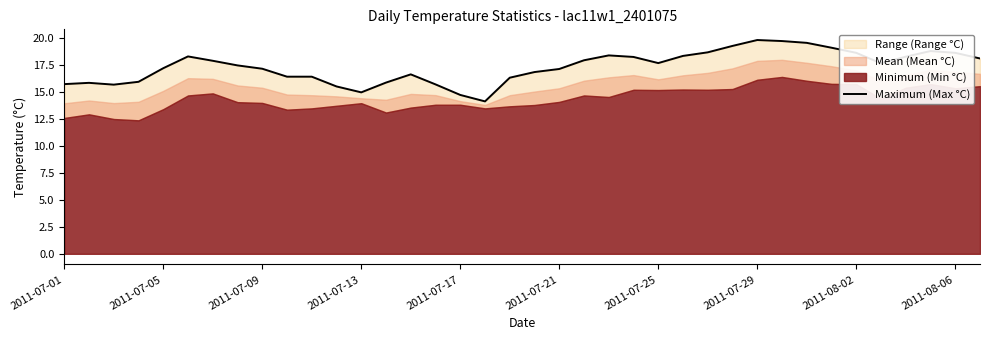

What is the smallest value displayed?

14.1